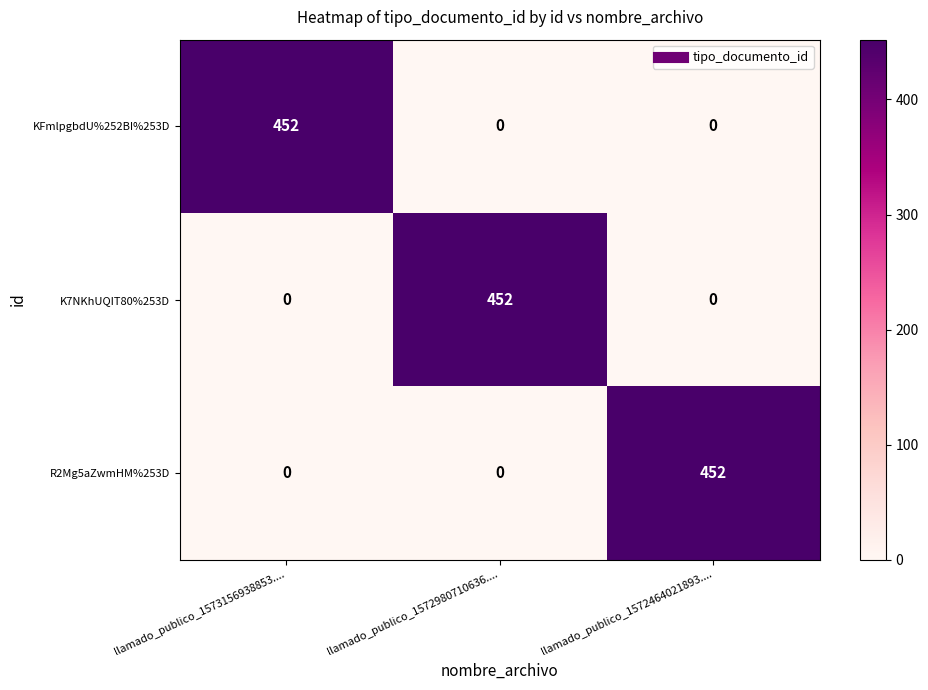

How many series are shown in this chart?

3